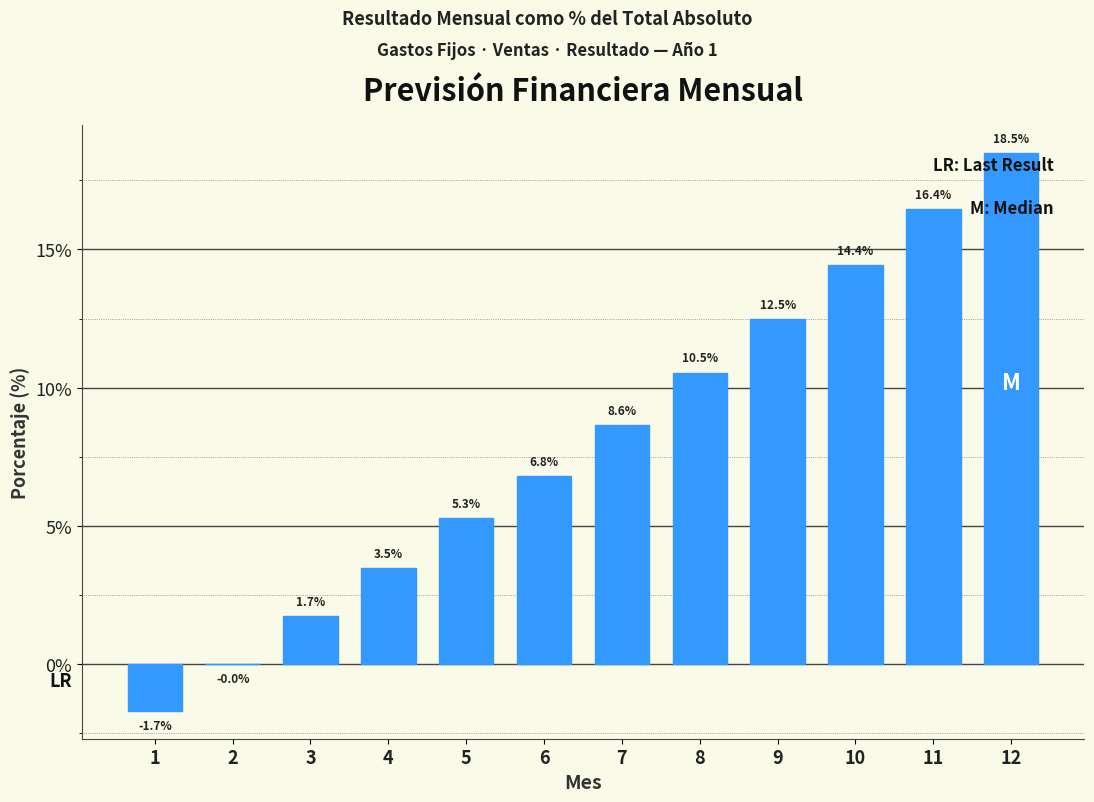

Is it true that the value at 8 is 10.5?

True